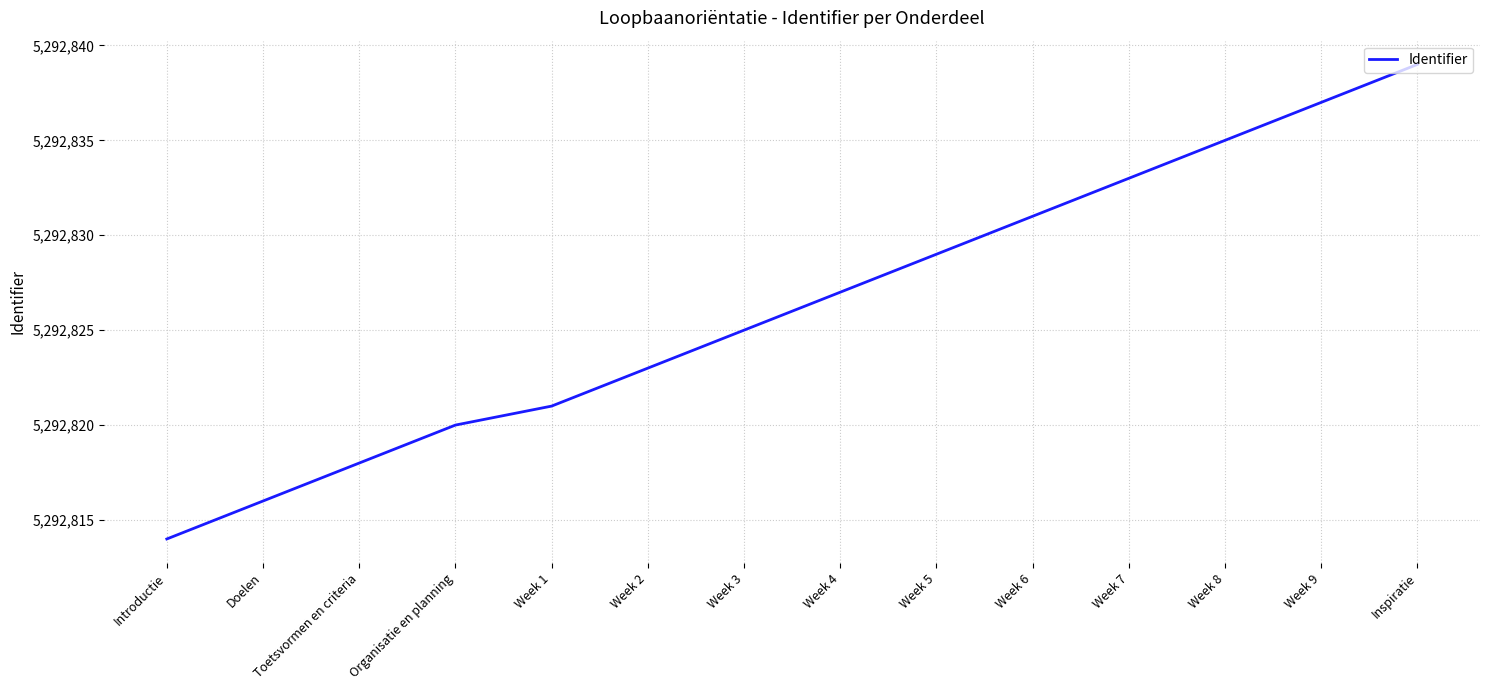

What position from the left is Introductie?

1